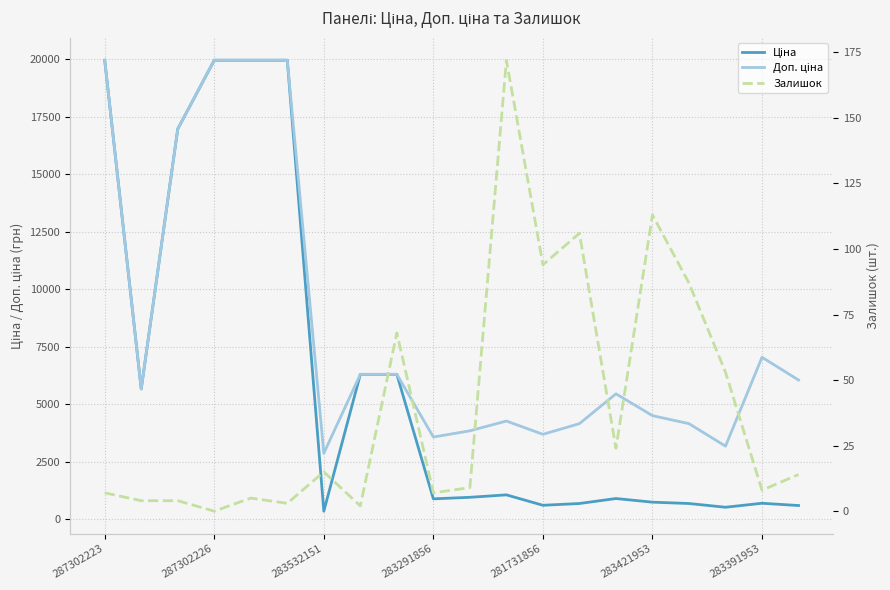

How many interior local peaks does the Ціна series have?

3